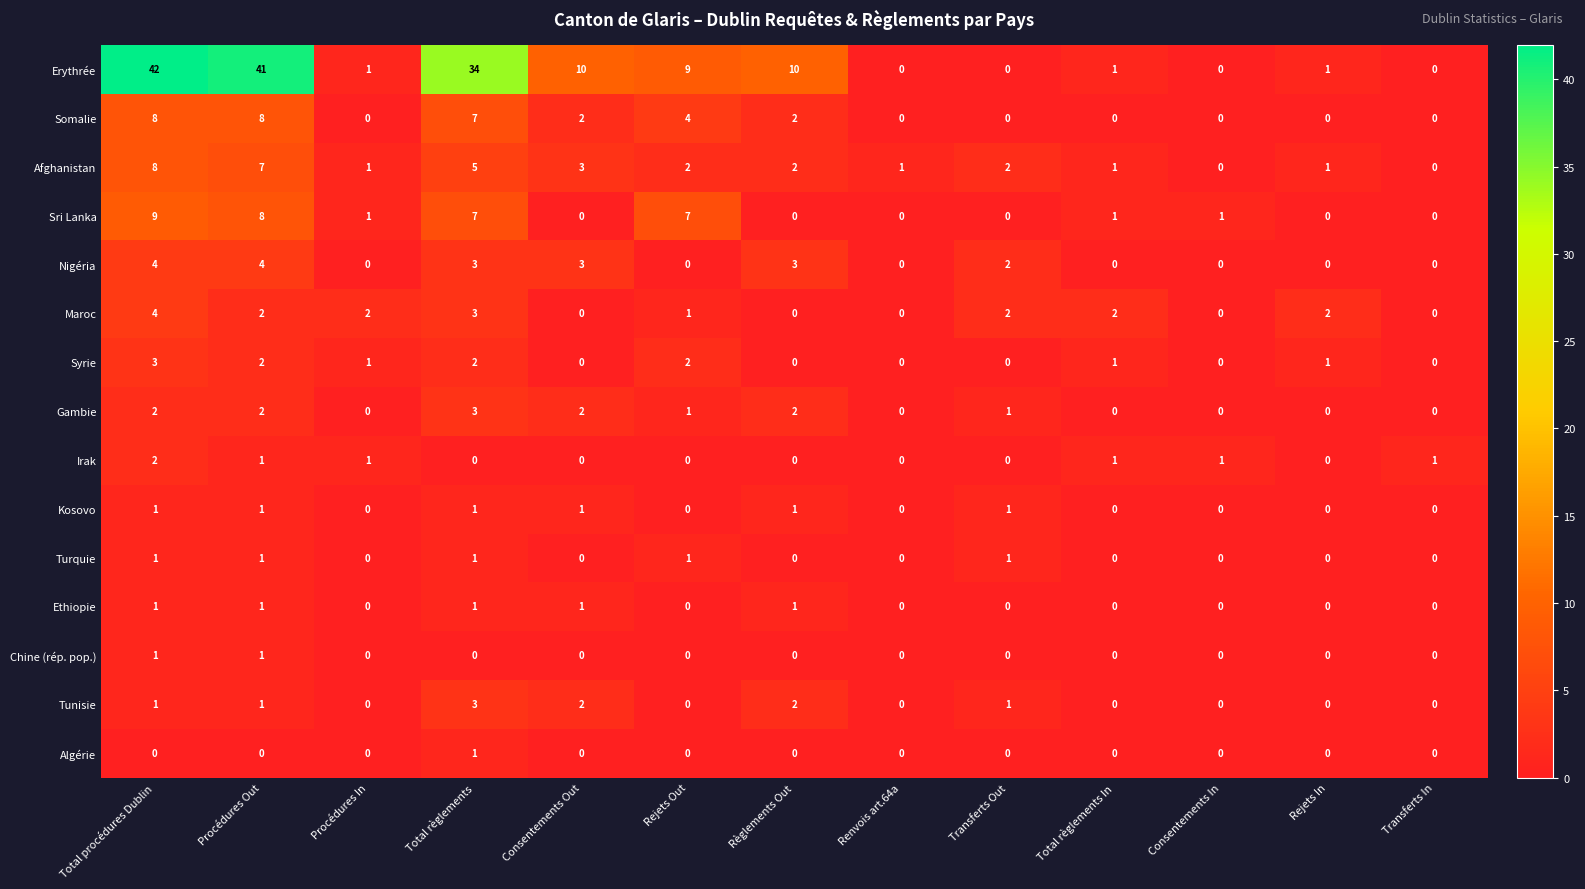

Between Rejets Out and Consentements In, which series saw the biggest shift?

Erythrée